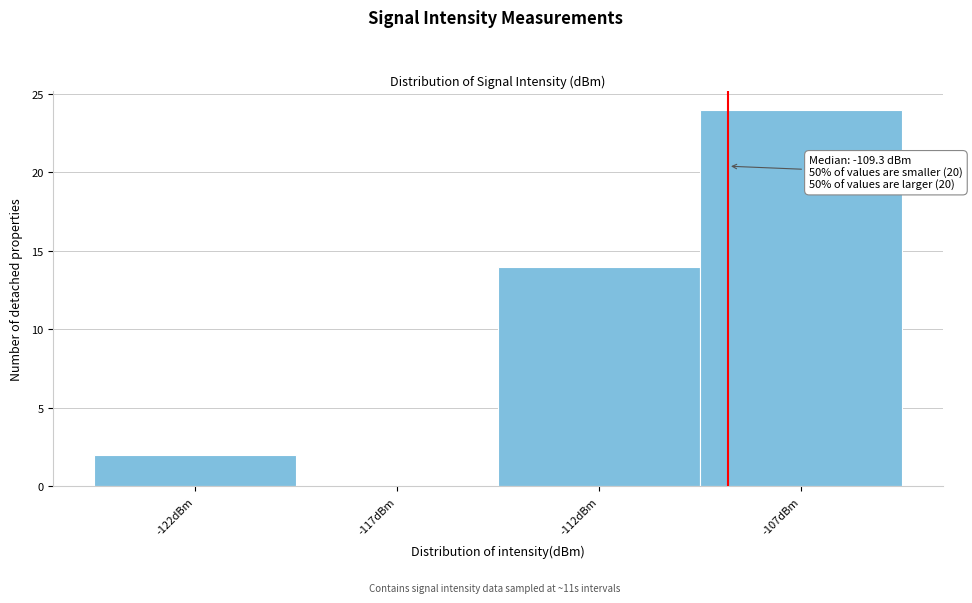

Reading left to right, transcribe all the data shown in this chart.

-122dBm=2	-117dBm=0	-112dBm=14	-107dBm=24